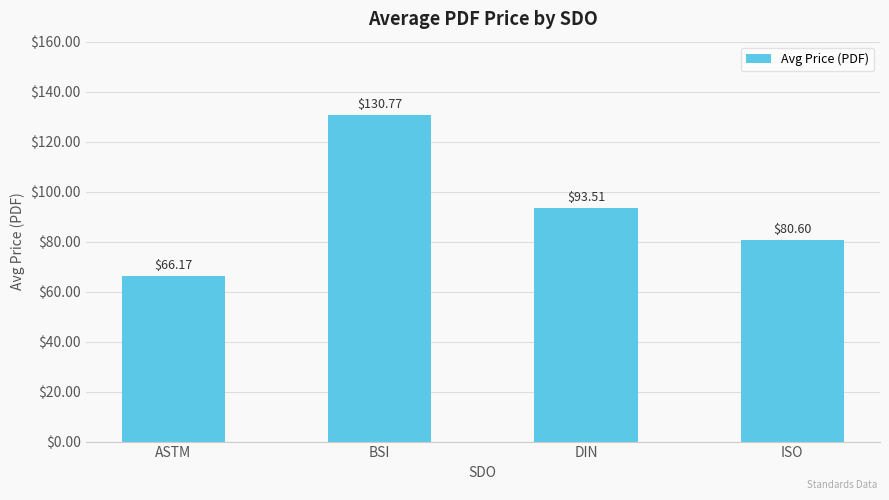

What is the greatest value displayed?

130.8